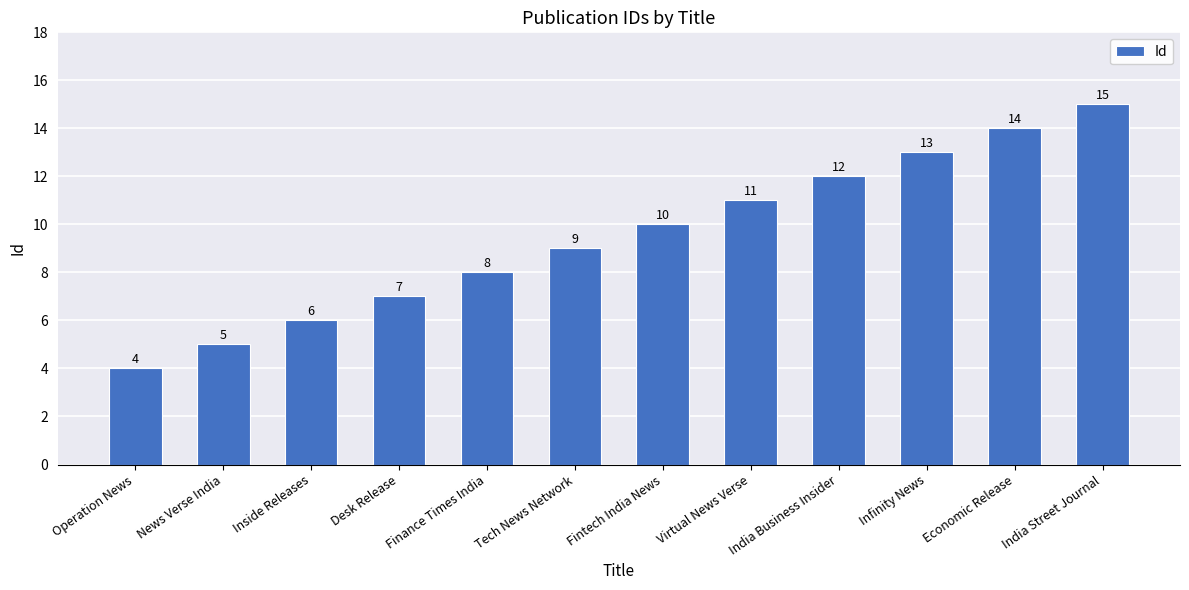

At which label is the value closest to 9?

Tech News Network